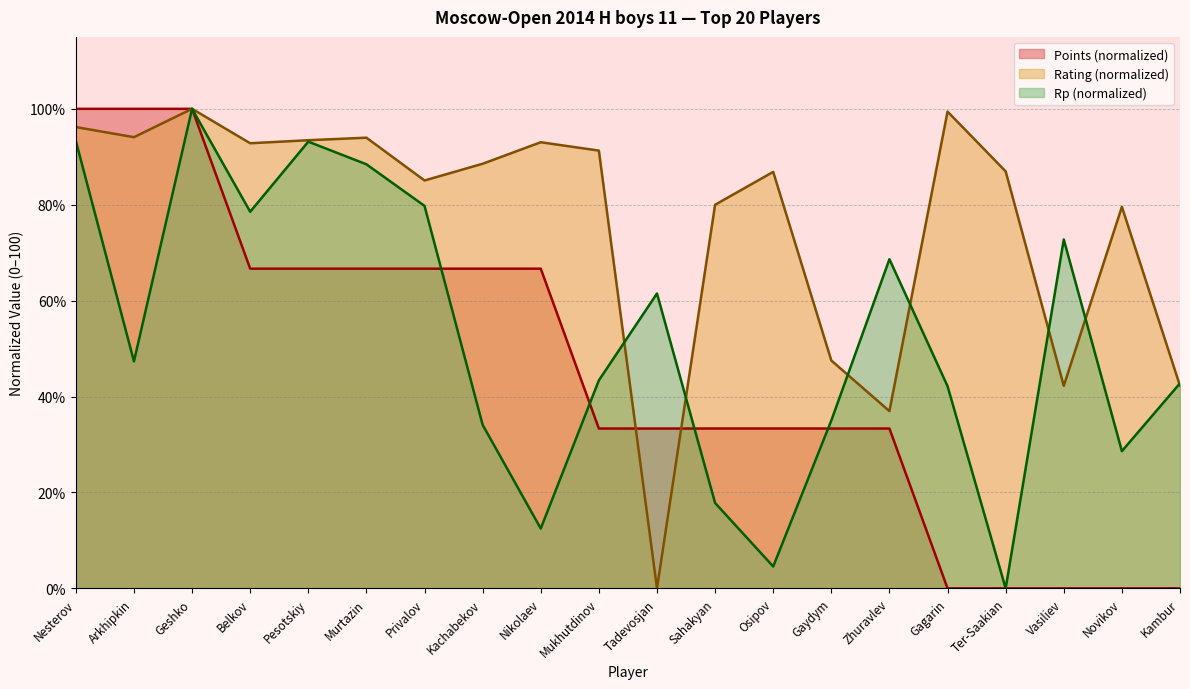

How many lines are shown in the chart?

3